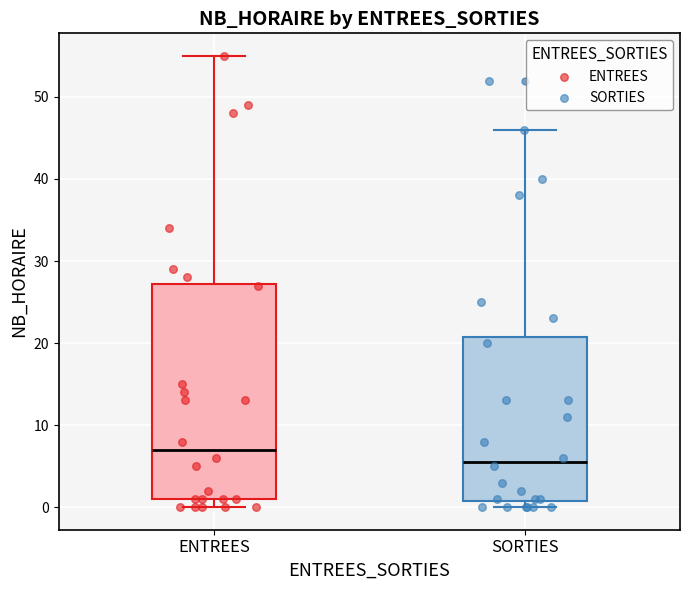

Where is the lower edge of the box for SORTIES on the y-axis? The values are not printed on the chart, so give them approximately, as read against the axis.

1